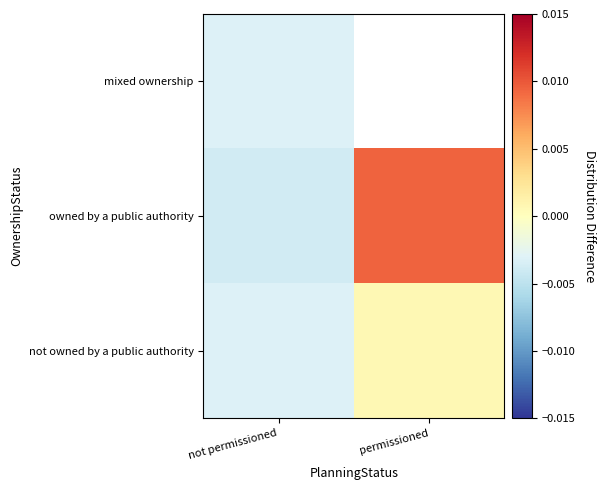

Rank the series by their maximum value, from lowest to highest.

mixed ownership, not owned by a public authority, owned by a public authority